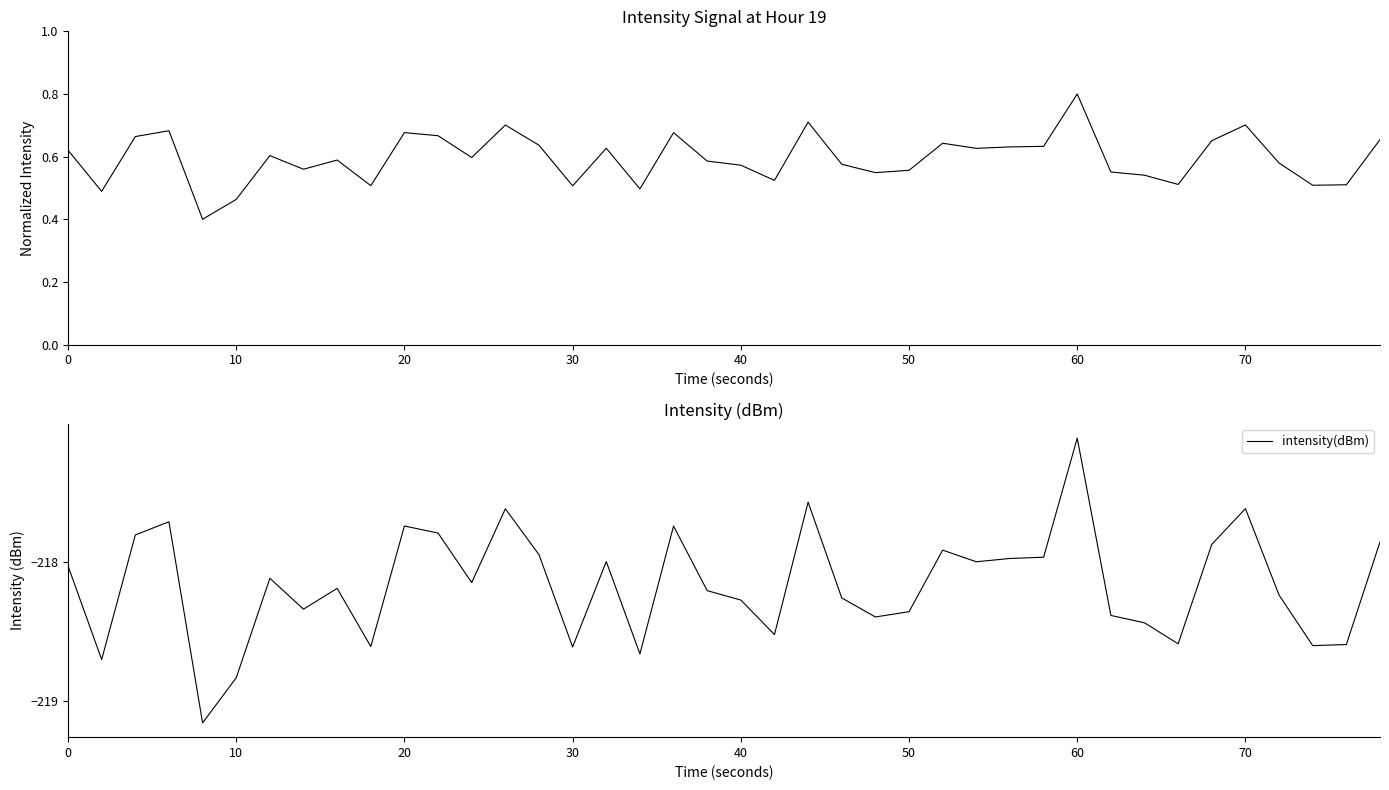

The value at 70 is -54.1. True or false?

False